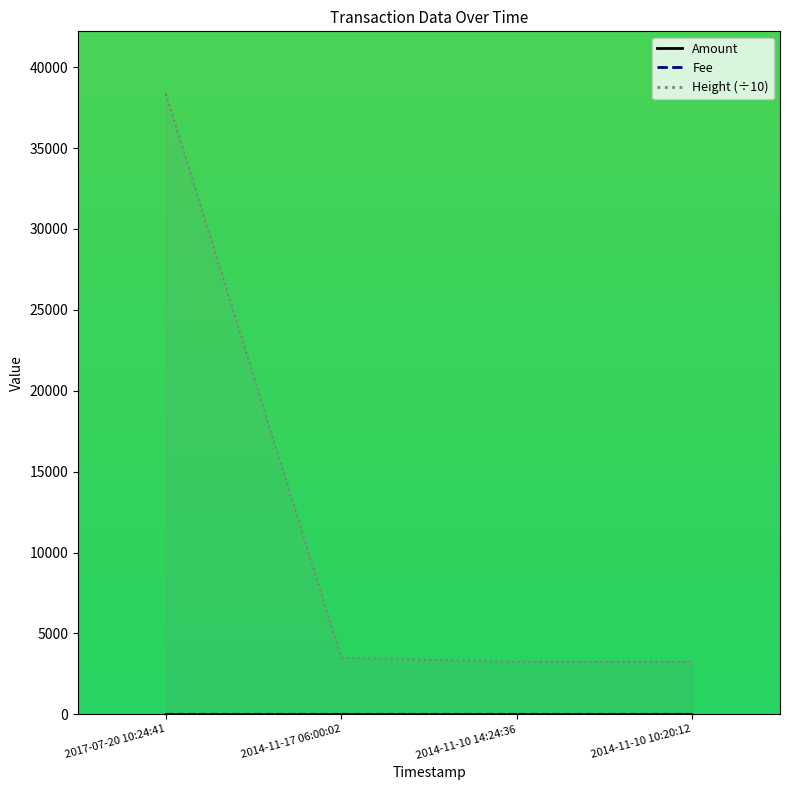

At which category is the sum across all series the highest?

2017-07-20 10:24:41